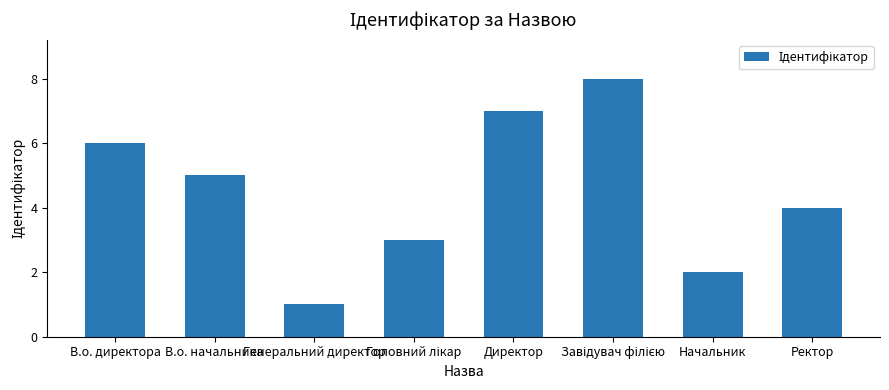

How many data points does each series have?

8